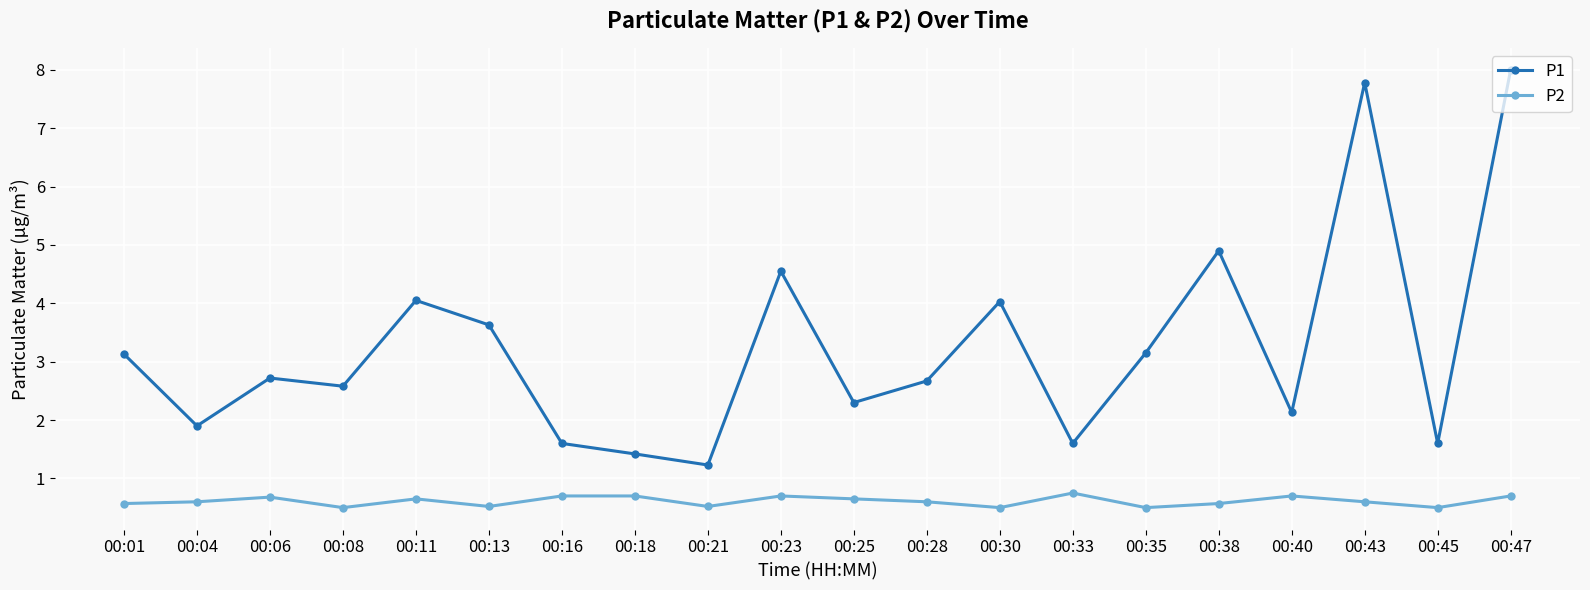

How many values in the P1 series exceed 2?

14